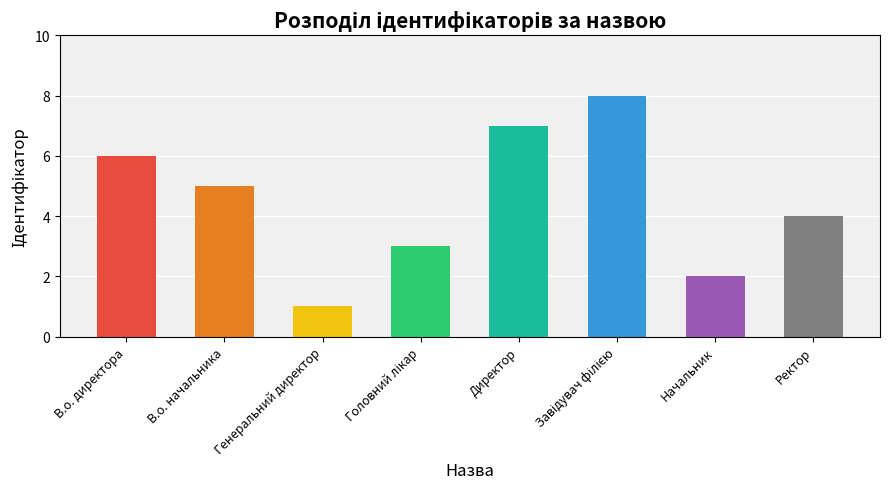

What is the difference between the second highest and second lowest values?

5